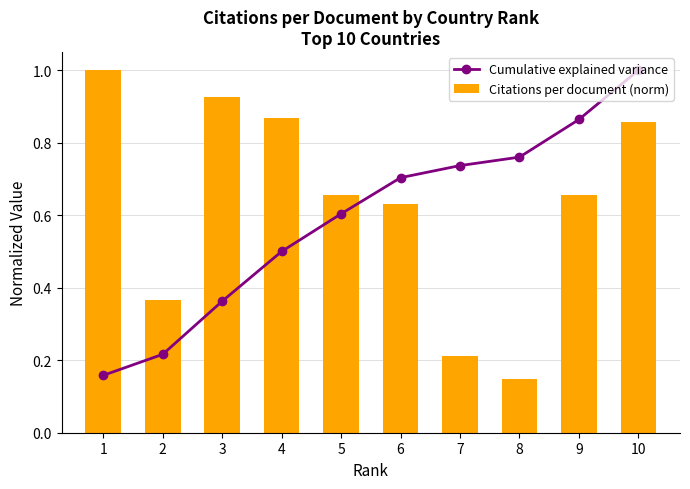

Reading left to right, extract all data points from this chart.

Cumulative explained variance: 0.2	0.2	0.4	0.5	0.6	0.7	0.7	0.8	0.9	1.0
Citations per document (norm): 1.0	0.4	0.9	0.9	0.7	0.6	0.2	0.1	0.7	0.9